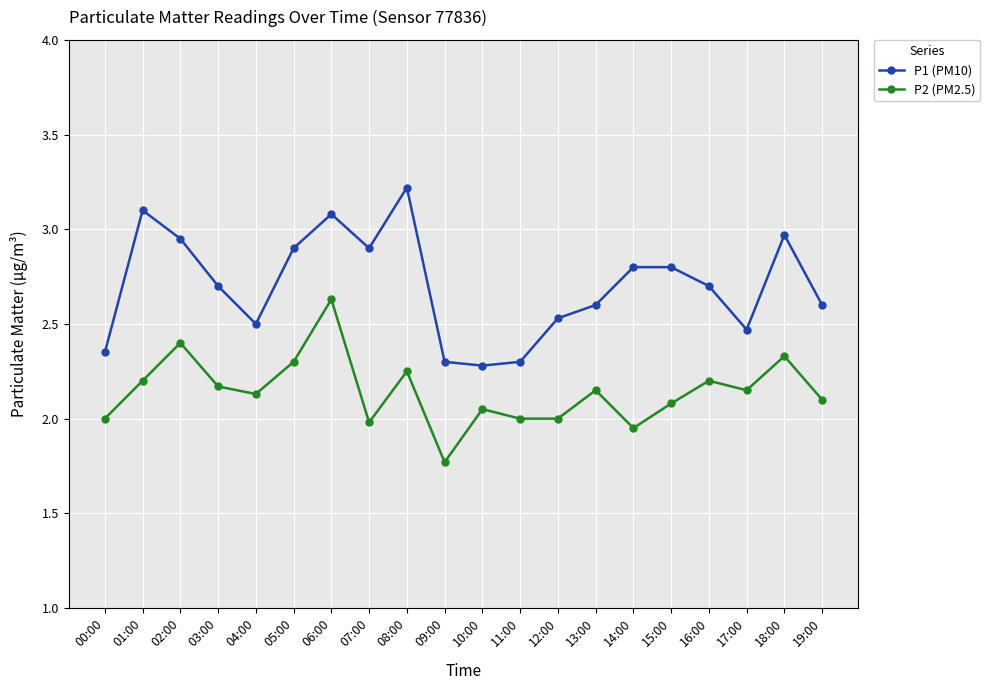

What is the sum of the P1 (PM10) values at 19:00 and 04:00?

5.1